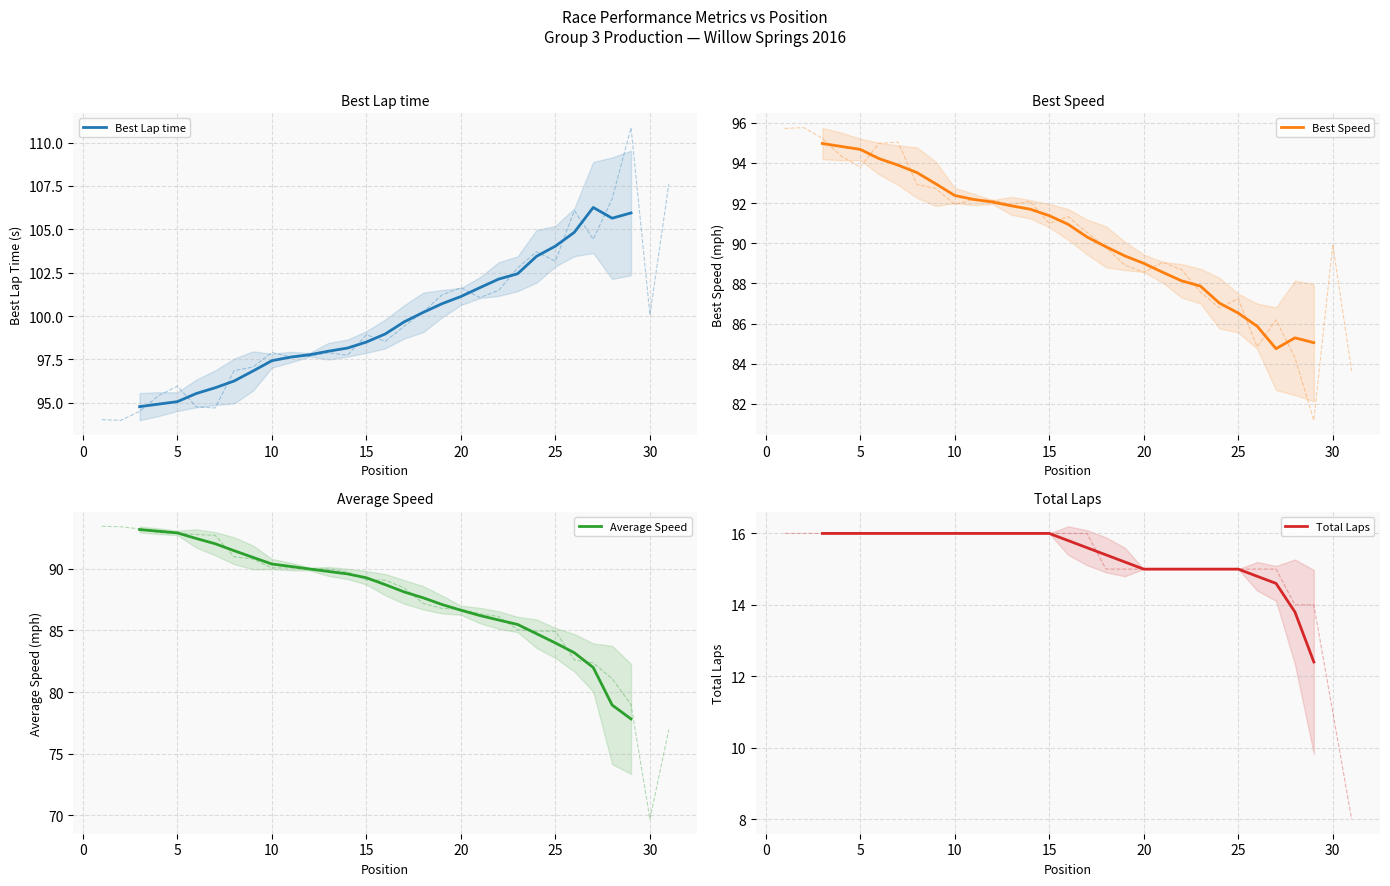

What is the sum of all Total Laps values?

415.6